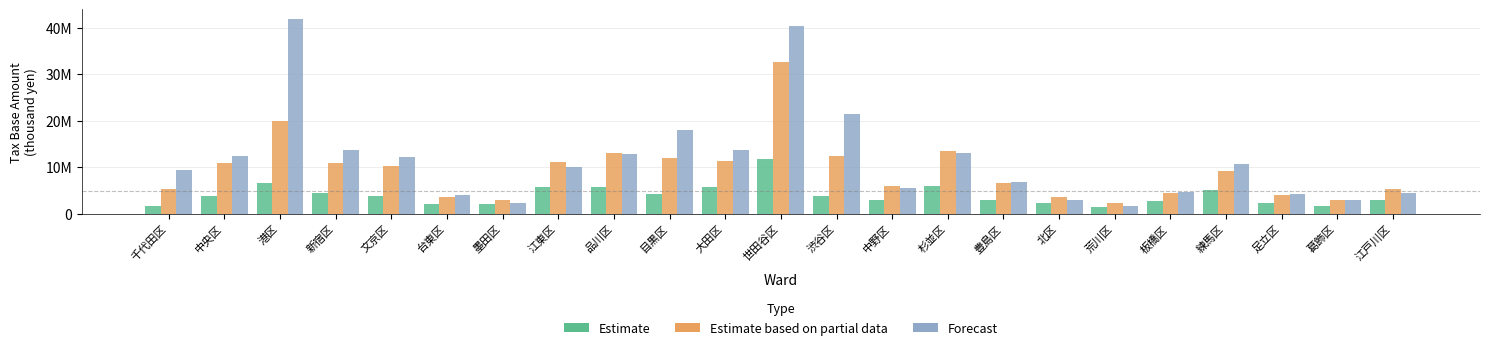

Reading left to right, transcribe all the data shown in this chart.

Estimate: 千代田区=1731407	中央区=3884454	港区=6626624	新宿区=4516799	文京区=3797518	台東区=2050672	墨田区=2032302	江東区=5676181	品川区=5674552	目黒区=4313268	大田区=5821513	世田谷区=11829502	渋谷区=3817158	中野区=3011755	杉並区=5968971	豊島区=3010579	北区=2275721	荒川区=1430369	板橋区=2782714	練馬区=5148542	足立区=2360199	葛飾区=1722694	江戸川区=2953596
Estimate based on partial data: 千代田区=5408175	中央区=10954380	港区=19955984	新宿区=10951211	文京区=10214085	台東区=3716561	墨田区=2897857	江東区=11197062	品川区=13070547	目黒区=11950341	大田区=11403412	世田谷区=32633982	渋谷区=12347388	中野区=5917254	杉並区=13557170	豊島区=6524346	北区=3549336	荒川区=2268587	板橋区=4556850	練馬区=9237537	足立区=3973129	葛飾区=2932102	江戸川区=5338563
Forecast: 千代田区=9327462	中央区=12408406	港区=41825531	新宿区=13642058	文京区=12256398	台東区=4026876	墨田区=2383183	江東区=10137496	品川区=12927257	目黒区=17914051	大田区=13708690	世田谷区=40440272	渋谷区=21445931	中野区=5634593	杉並区=13130537	豊島区=6788019	北区=3037620	荒川区=1695572	板橋区=4628294	練馬区=10705598	足立区=4257508	葛飾区=2915834	江戸川区=4481131